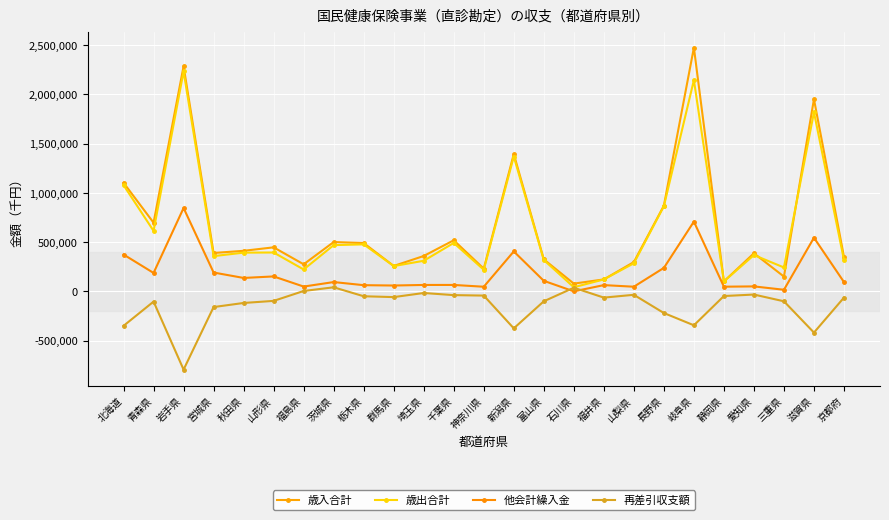

How many lines are shown in the chart?

4